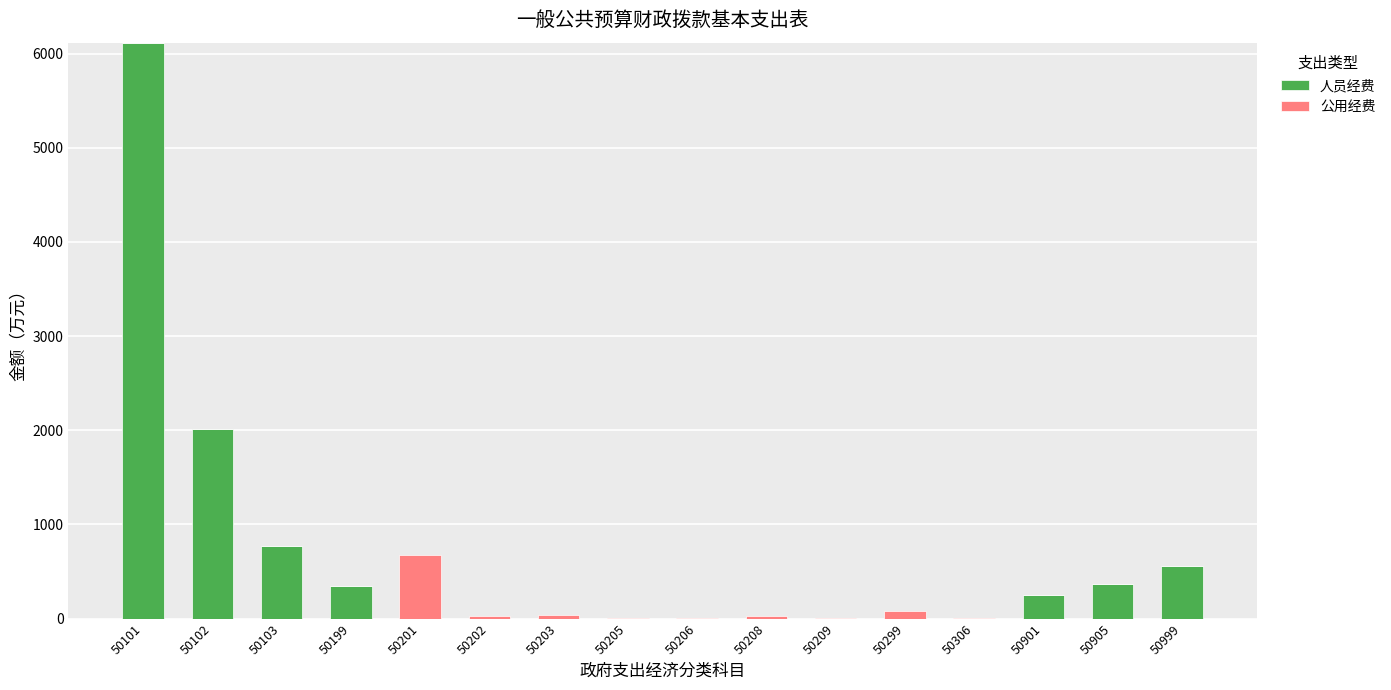

At which category is the sum across all series the highest?

50101